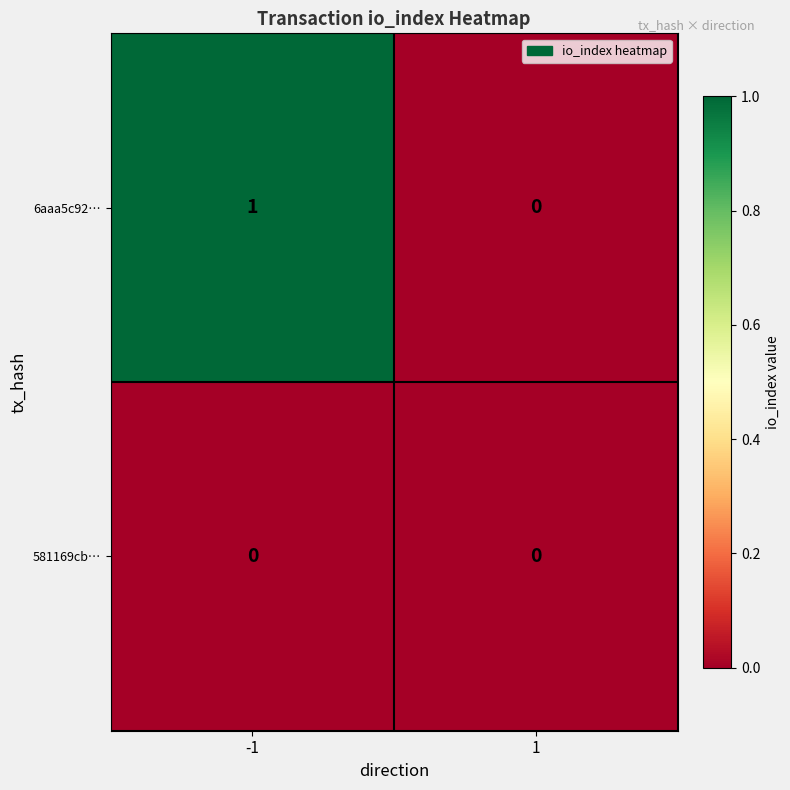

Reading right to left, extract all data points from this chart.

6aaa5c92…: 1=0	-1=1
581169cb…: 1=0	-1=0